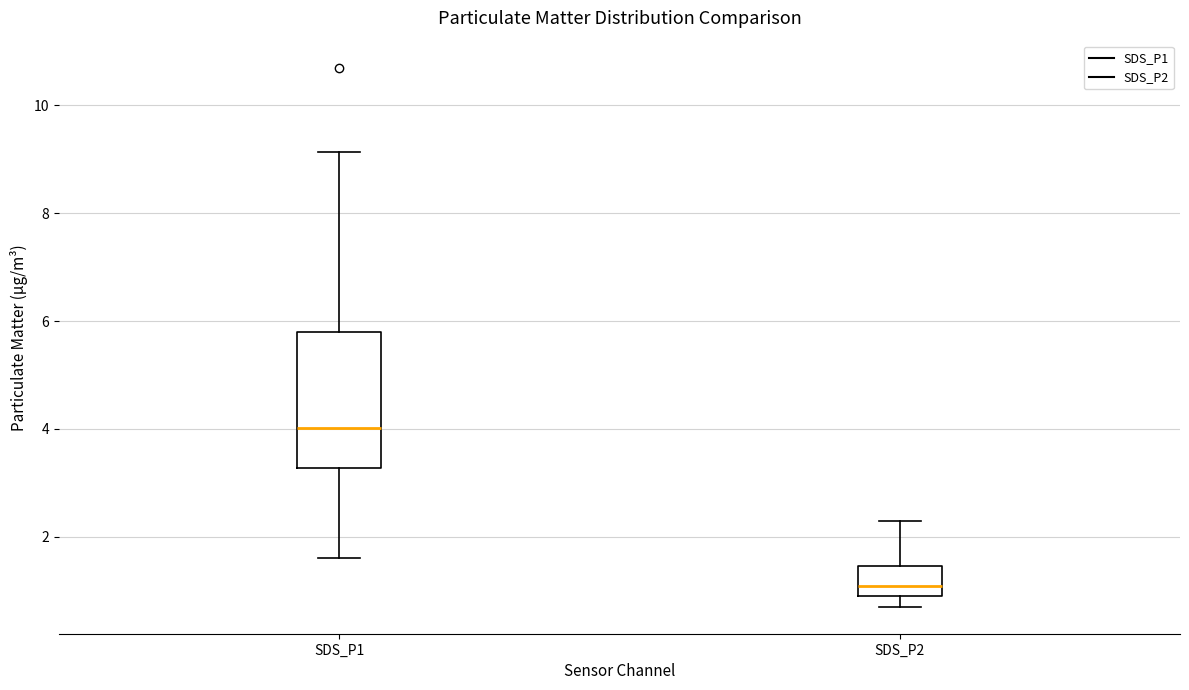

Comparing the boxes themselves (not the whiskers), which one is the tallest?

SDS_P1